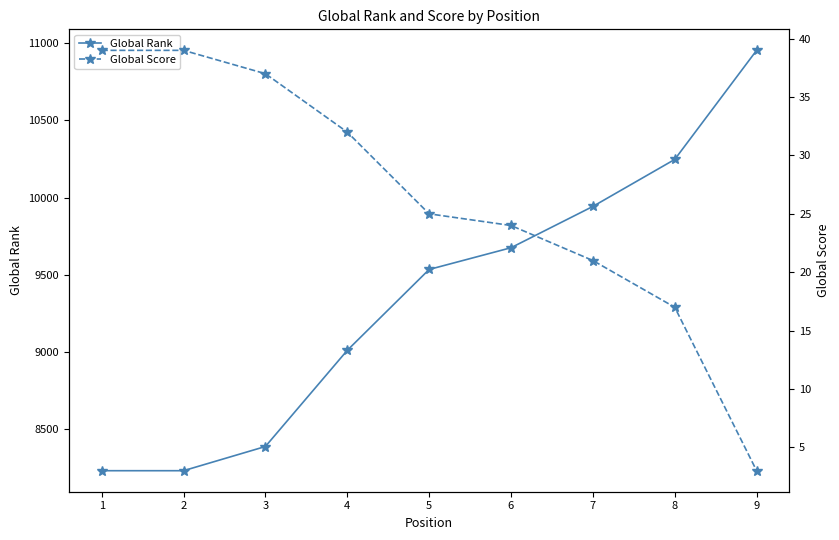

What is the lowest value of the Global Score series?

3